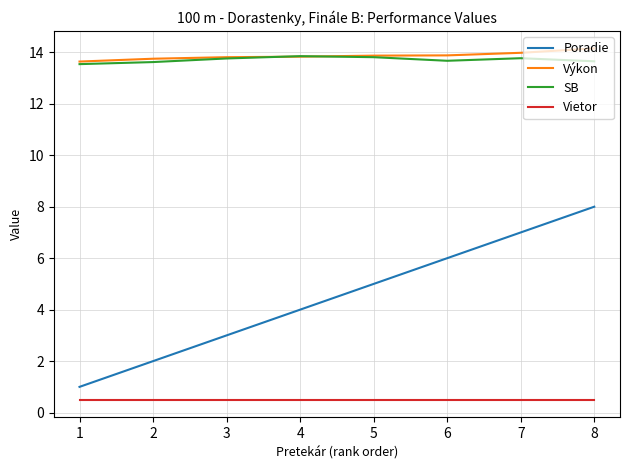

What is the average value of the Výkon series?

13.9